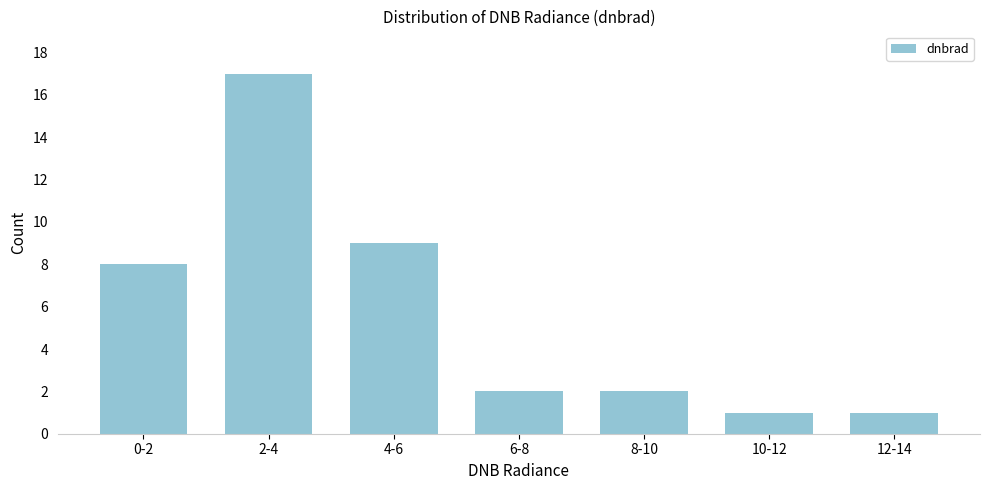

Reading left to right, what are all the values shown in this chart?

0-2=8	2-4=17	4-6=9	6-8=2	8-10=2	10-12=1	12-14=1